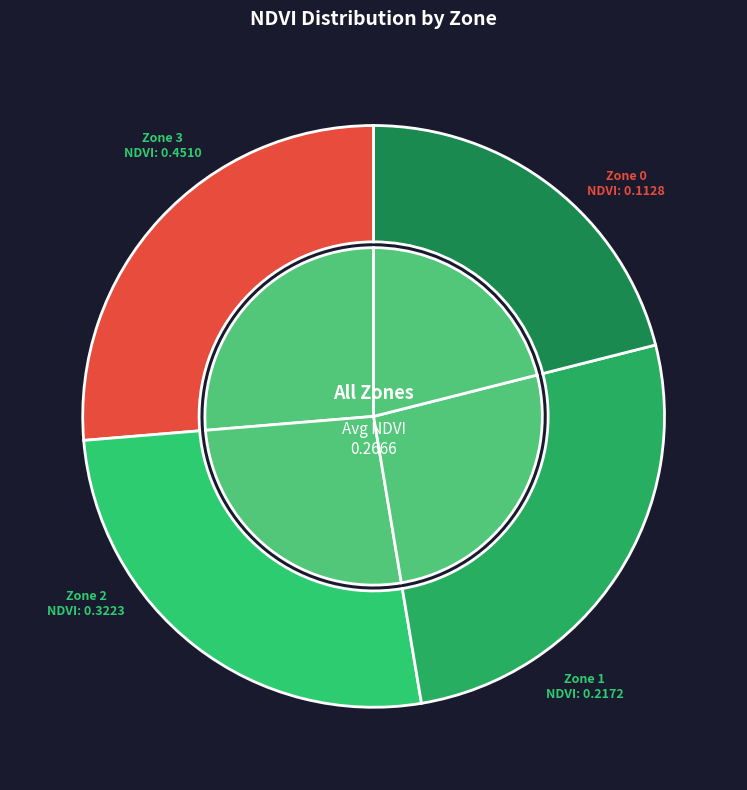

The Zone 1 slice represents 34% of the pie. True or false?

False